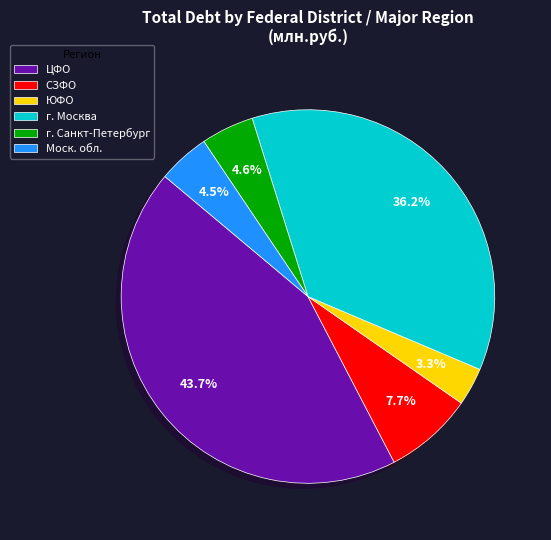

Does г. Москва account for over 50% of the chart?

No